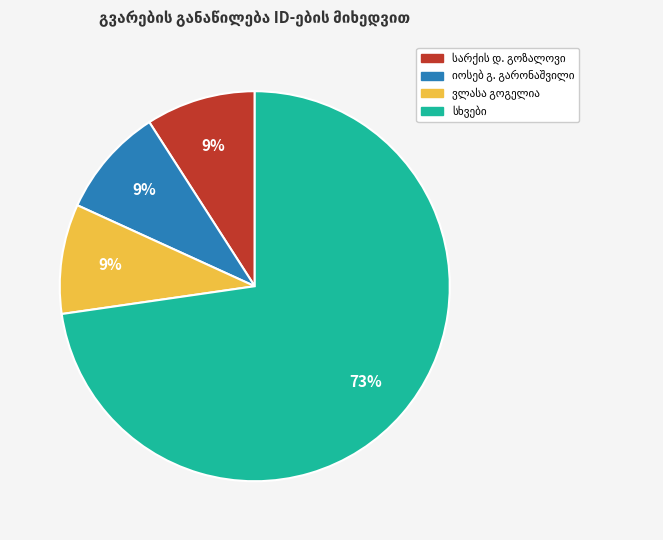

To the nearest percent, what is the difference between the largest and smallest slice percentages?

64%